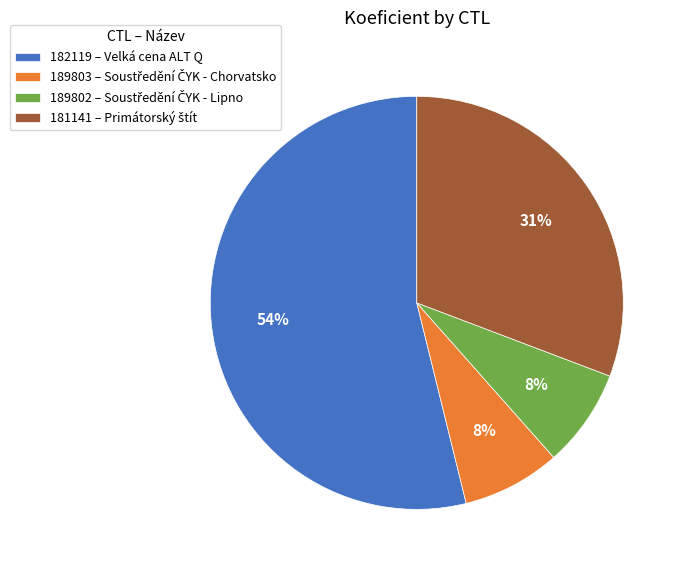

Is there a majority slice in this chart?

Yes